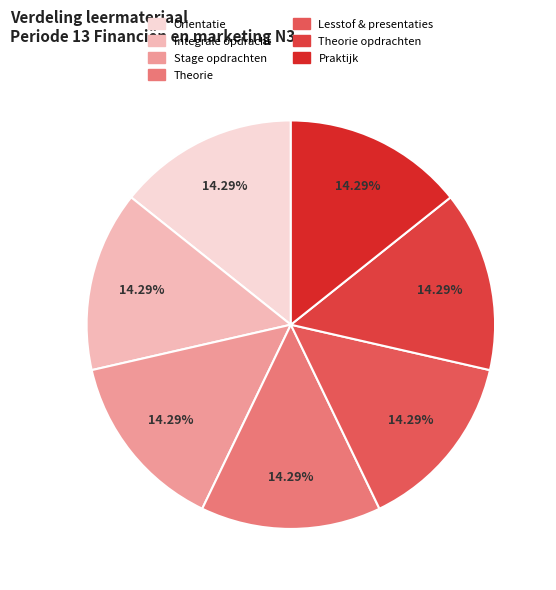

What is the largest slice in the pie chart?

Praktijk